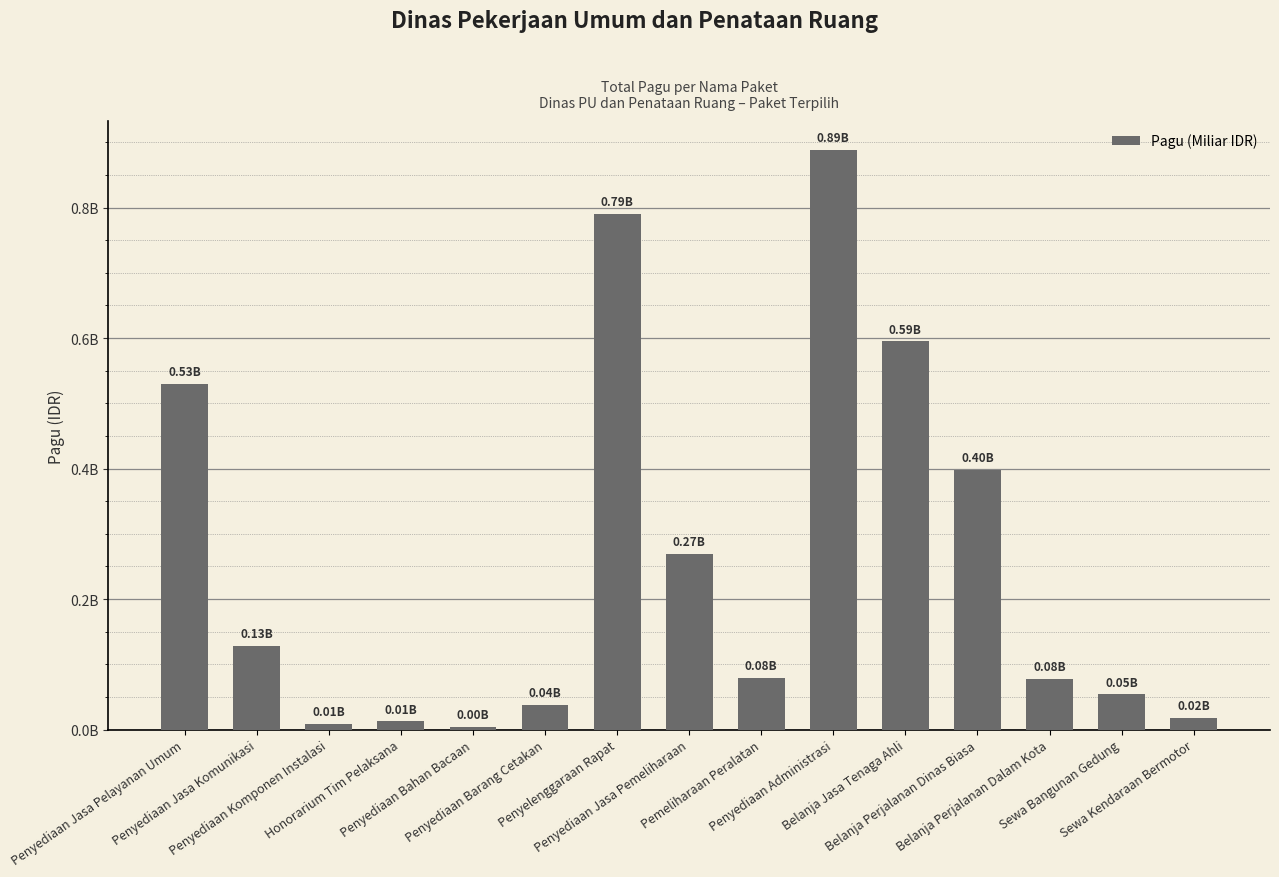

Are the bars horizontal?

No